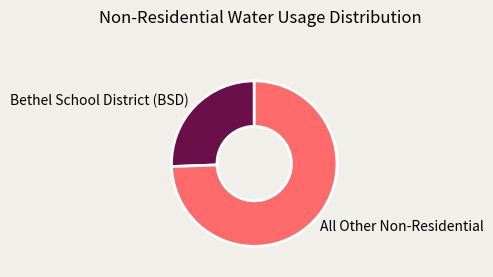

Is there a majority slice in this chart?

Yes